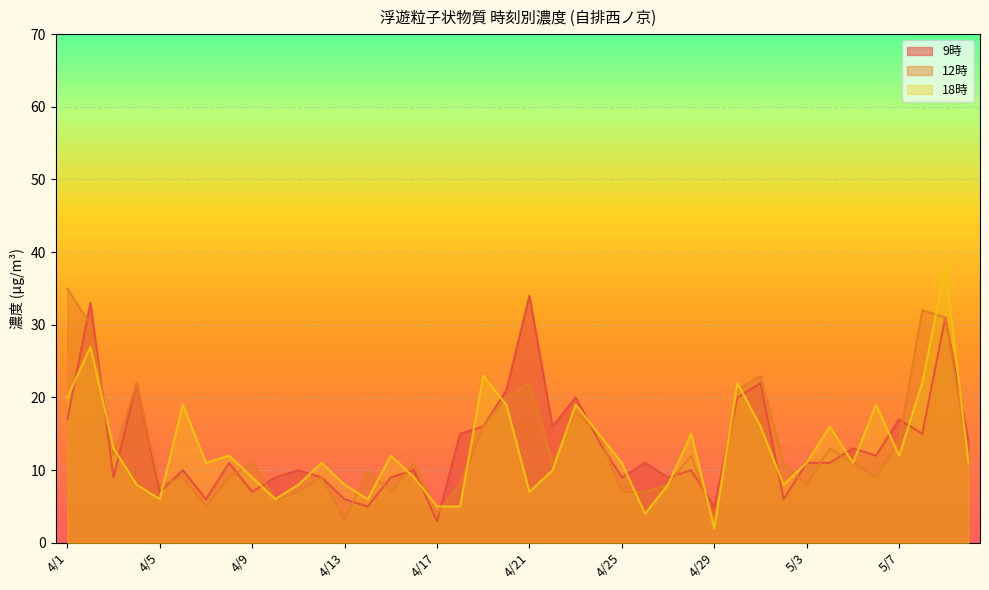

Where is 18時 nearest to the value 20?

4/1